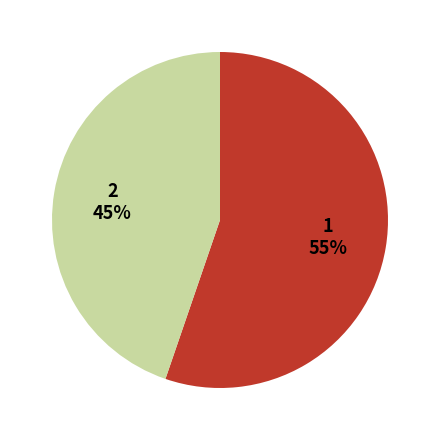

How many slices are in this pie chart?

2